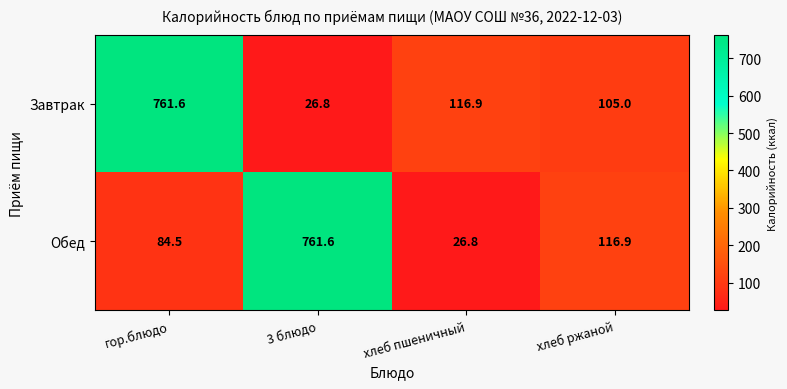

Where is Обед nearest to the value 394?

хлеб ржаной